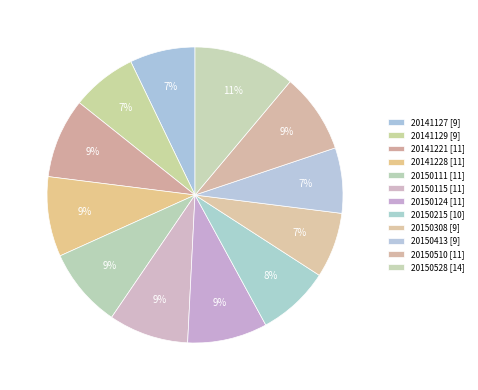

How many slices are in this pie chart?

12